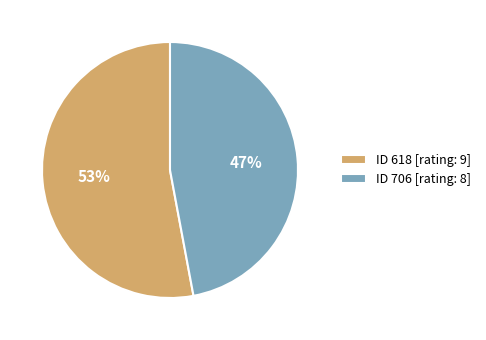

Combined, do ID 706 [rating: 8] and ID 618 [rating: 9] account for over 50%?

Yes